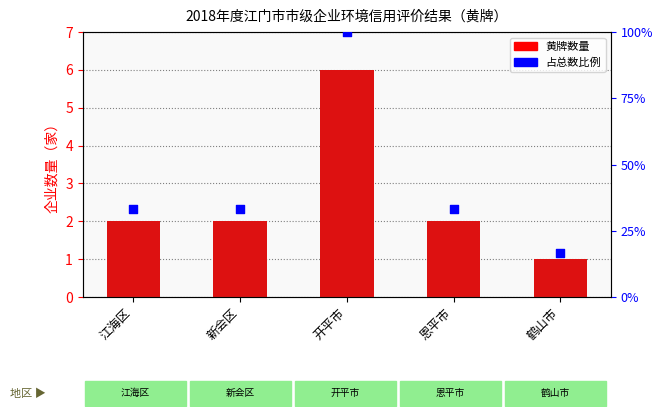

What are all the series names shown in the legend?

黄牌数量, 占比